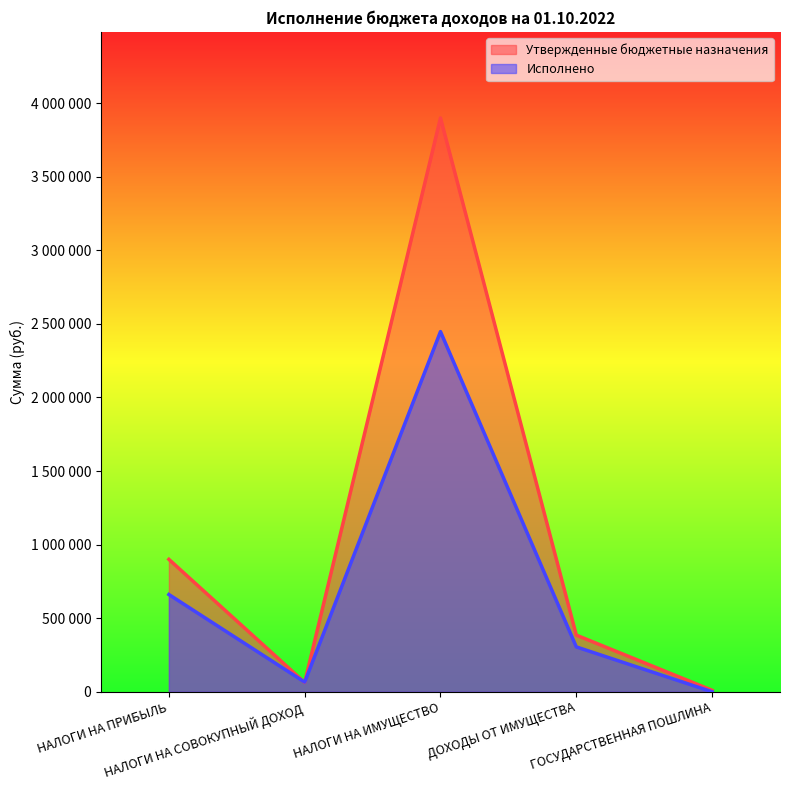

What is the value of the Исполнено point at the 4th from the left?

305026.2